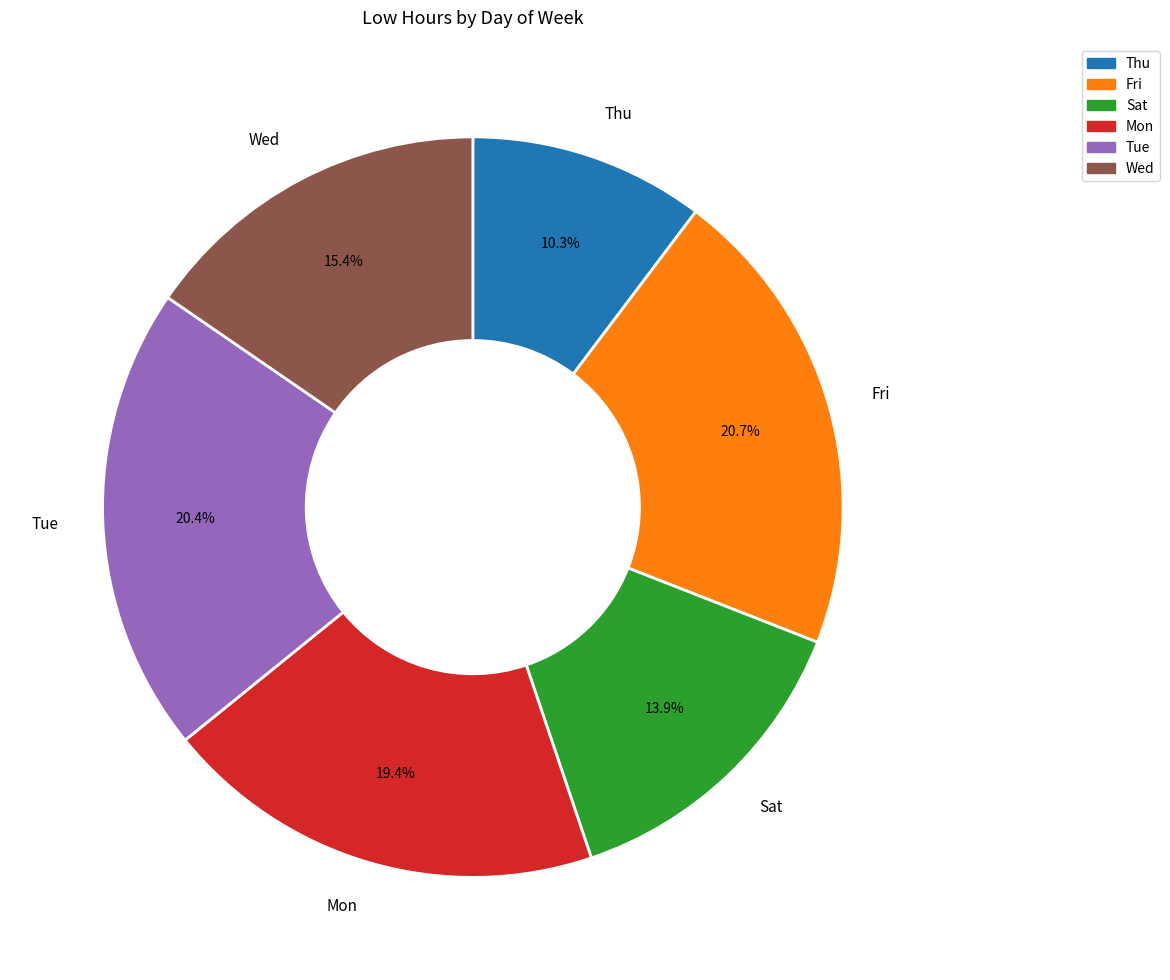

What is the total percentage of Mon and Tue?

39.8%